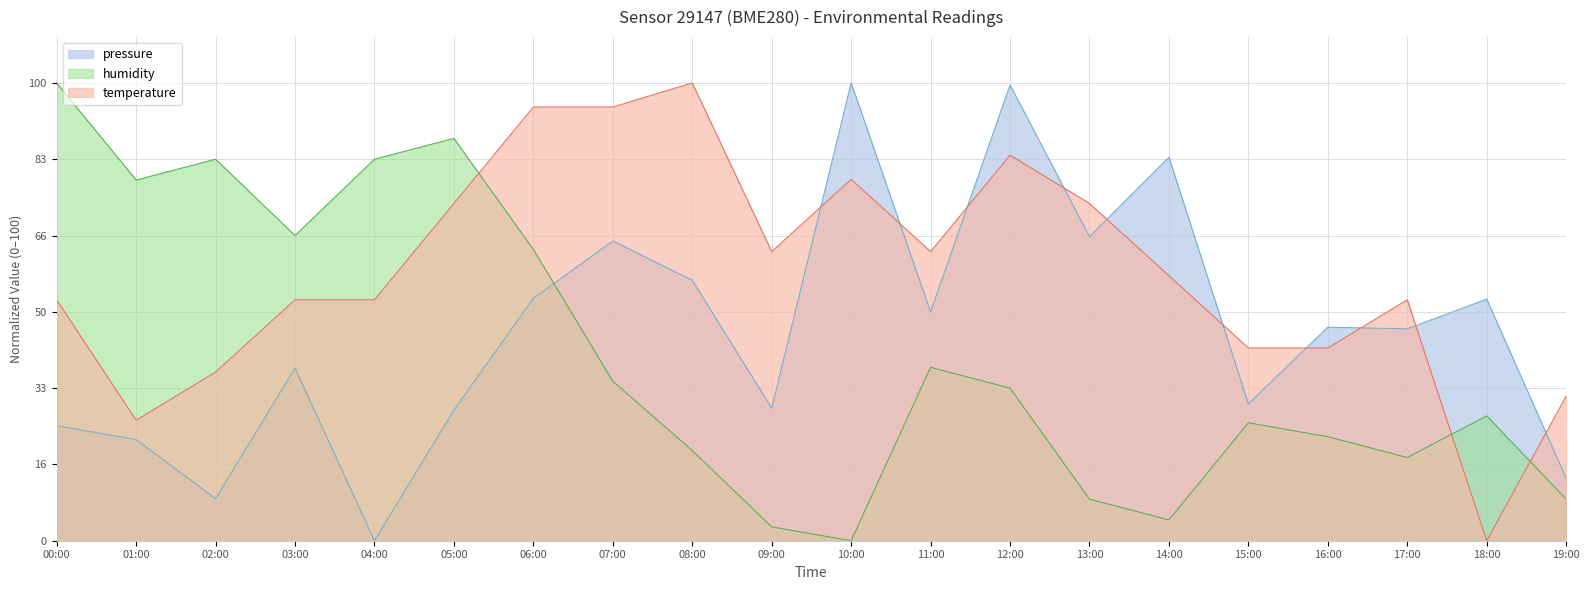

What is the highest value of the pressure series?

100.0